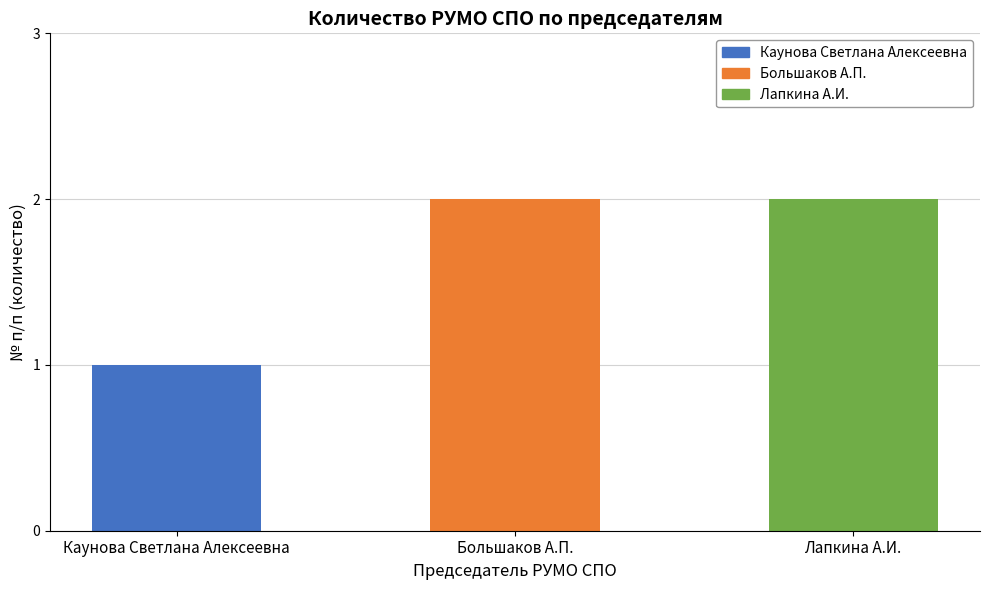

At which label is the value closest to 1?

Каунова Светлана Алексеевна